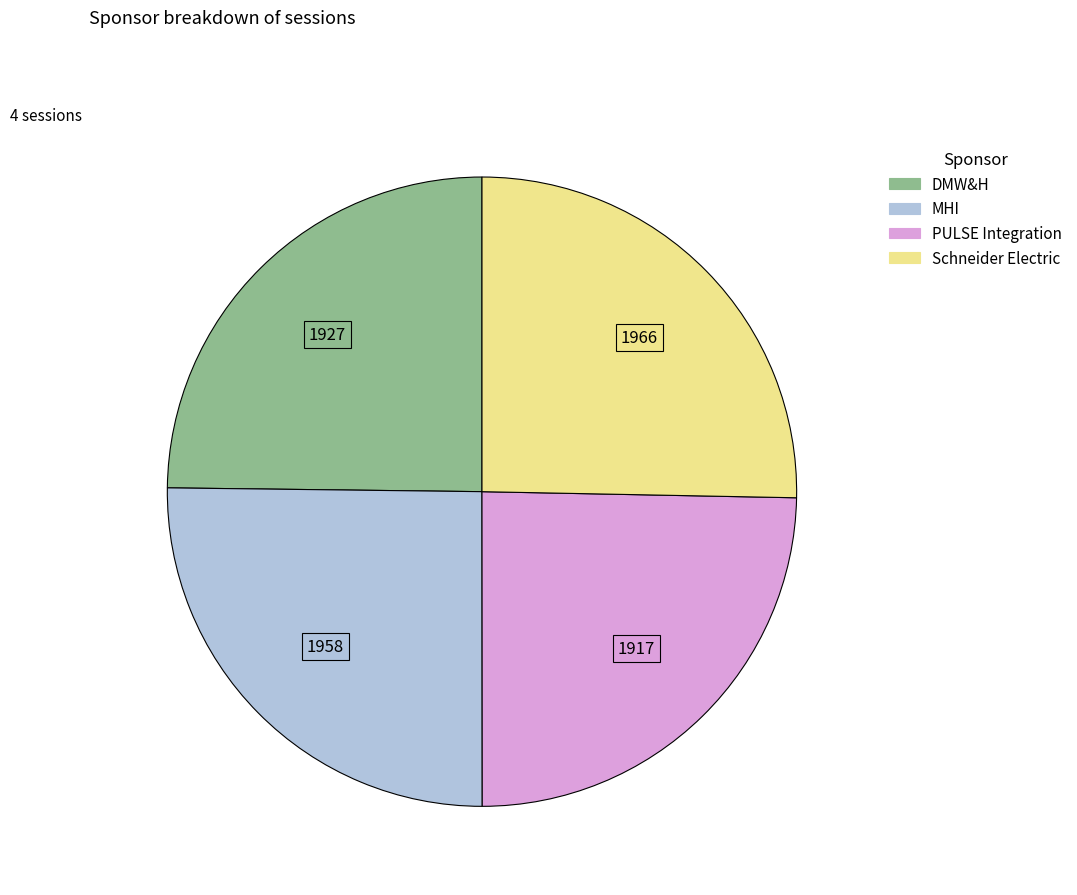

True or false: MHI accounts for 40% of the total.

False